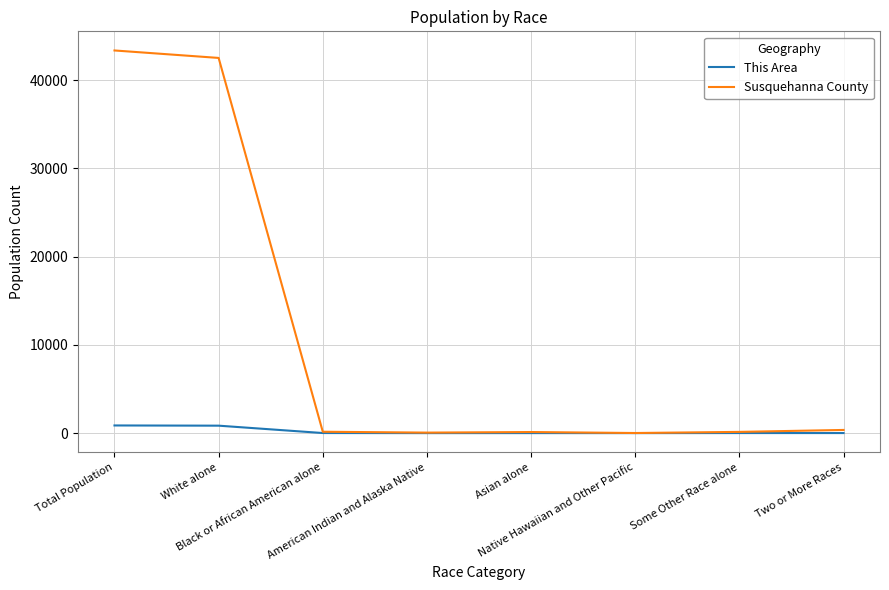

Rank the series by their average value, from lowest to highest.

This Area, Susquehanna County